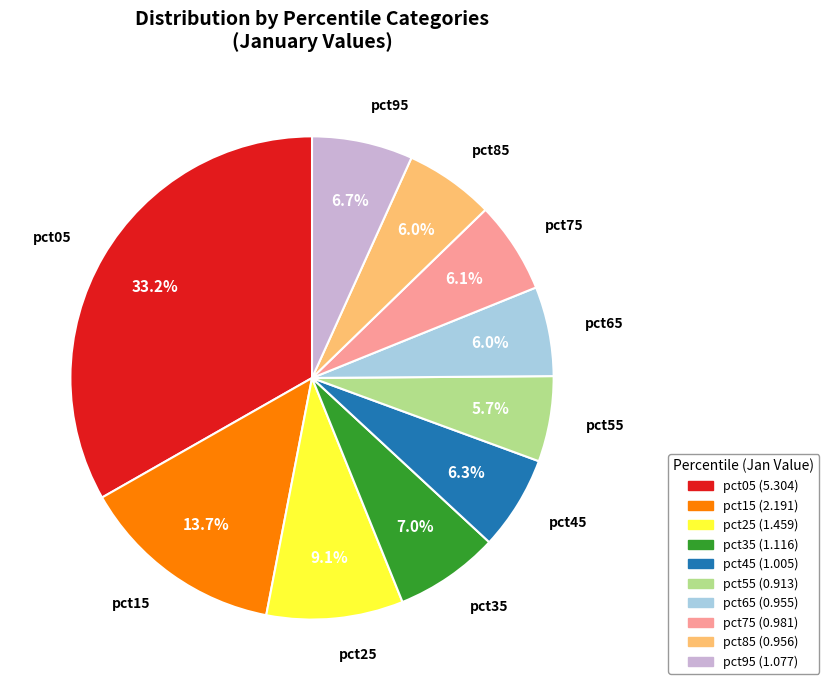

Is it true that pct25 is 18% of the pie?

False